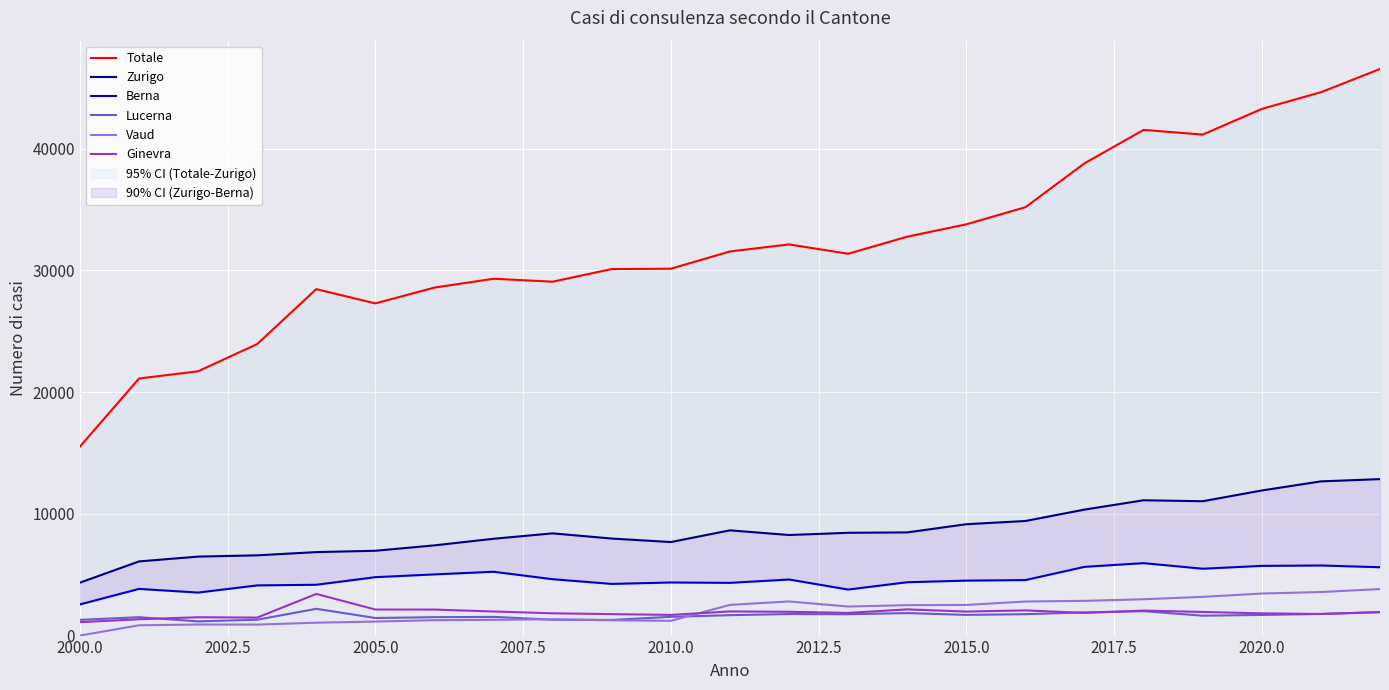

What is the maximum value for Vaud?

3824